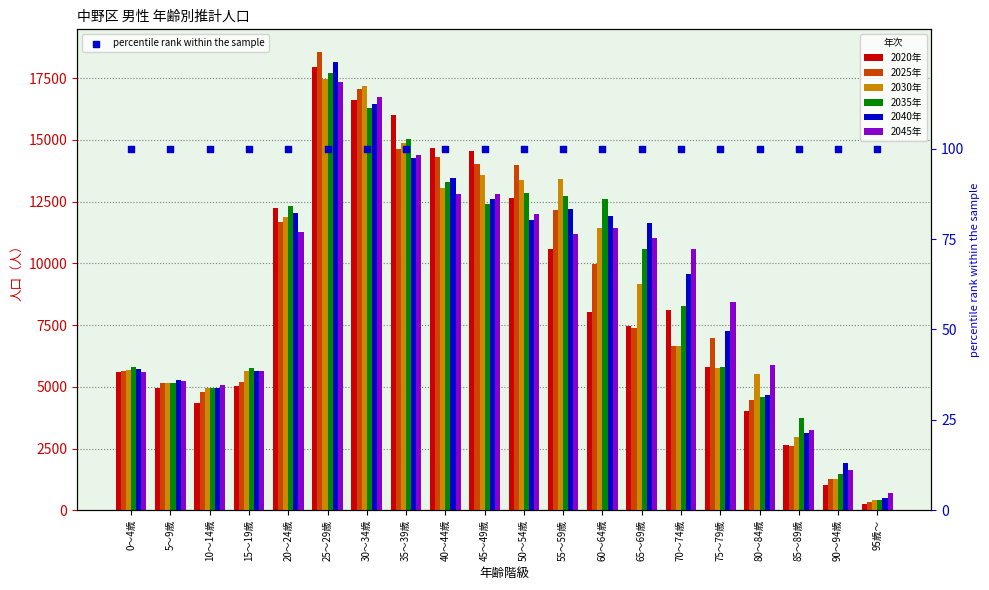

Is the value of 2040年 at 20～24歳 greater than the value of 2020年 at 20～24歳?

No